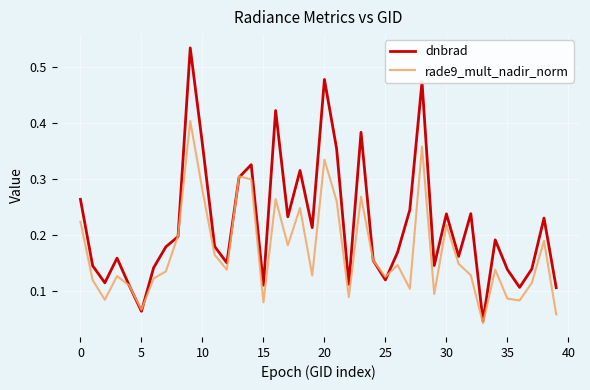

Which series ends up on top after the final intersection of rade9_mult_nadir_norm and dnbrad?

dnbrad